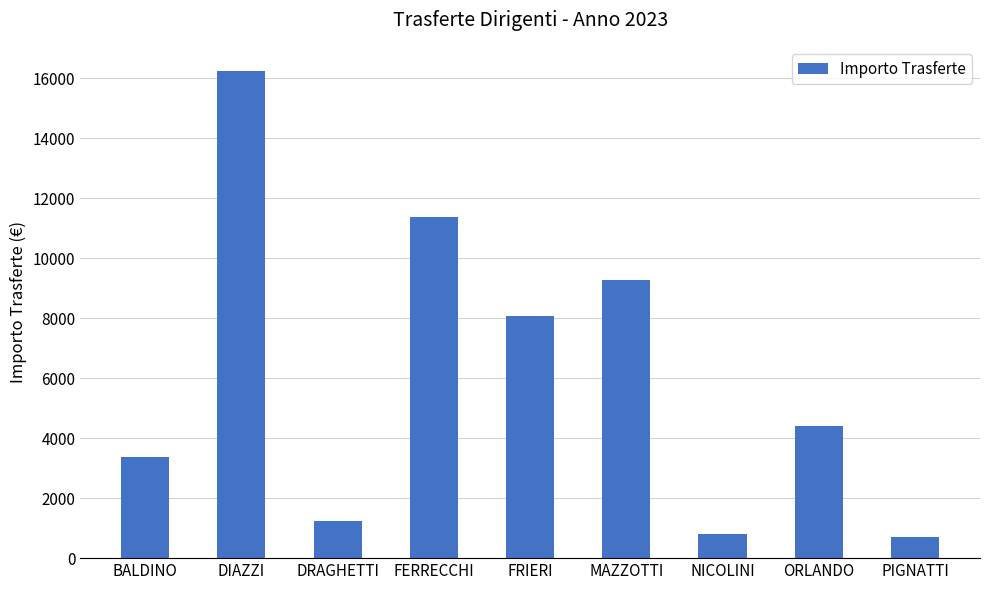

How many series are shown in this chart?

1